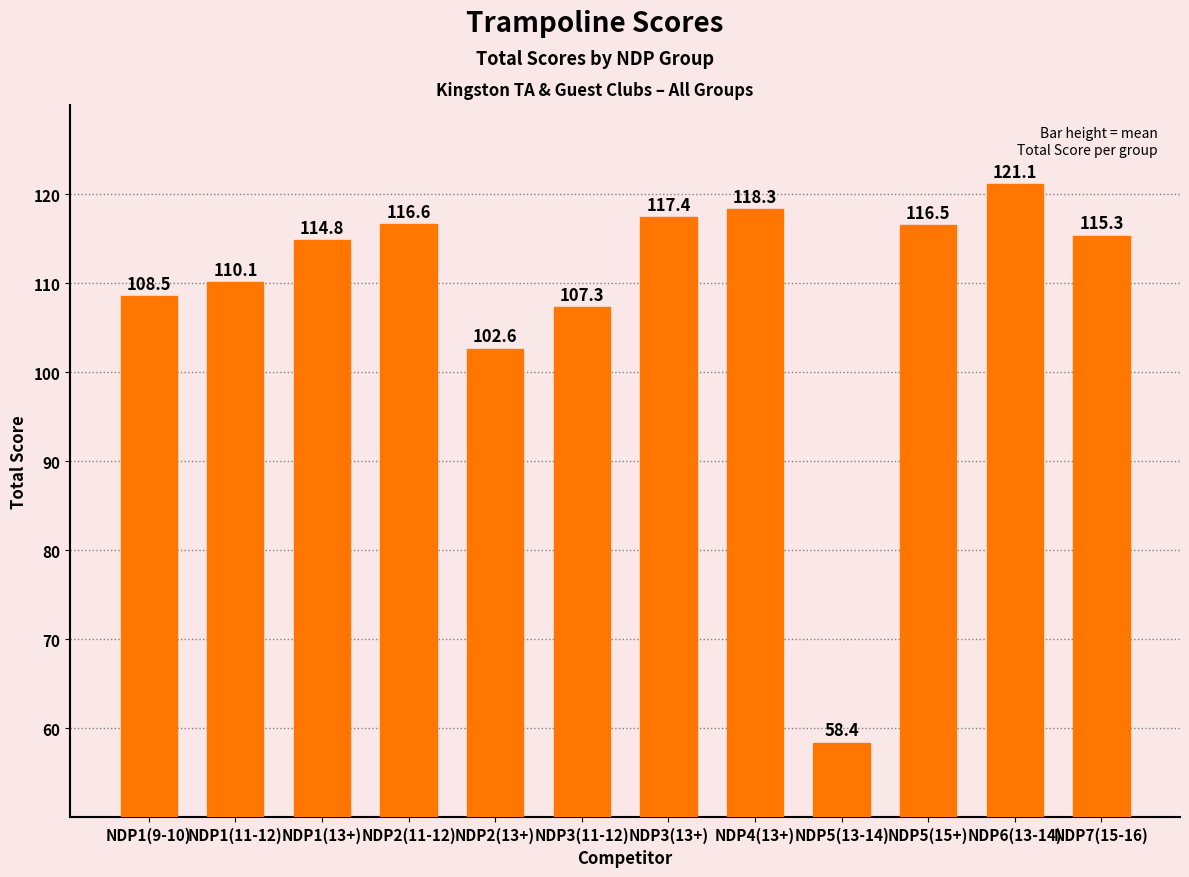

Approximately how many times larger is the value at NDP3(13+) compared to NDP1(11-12)?

1.1